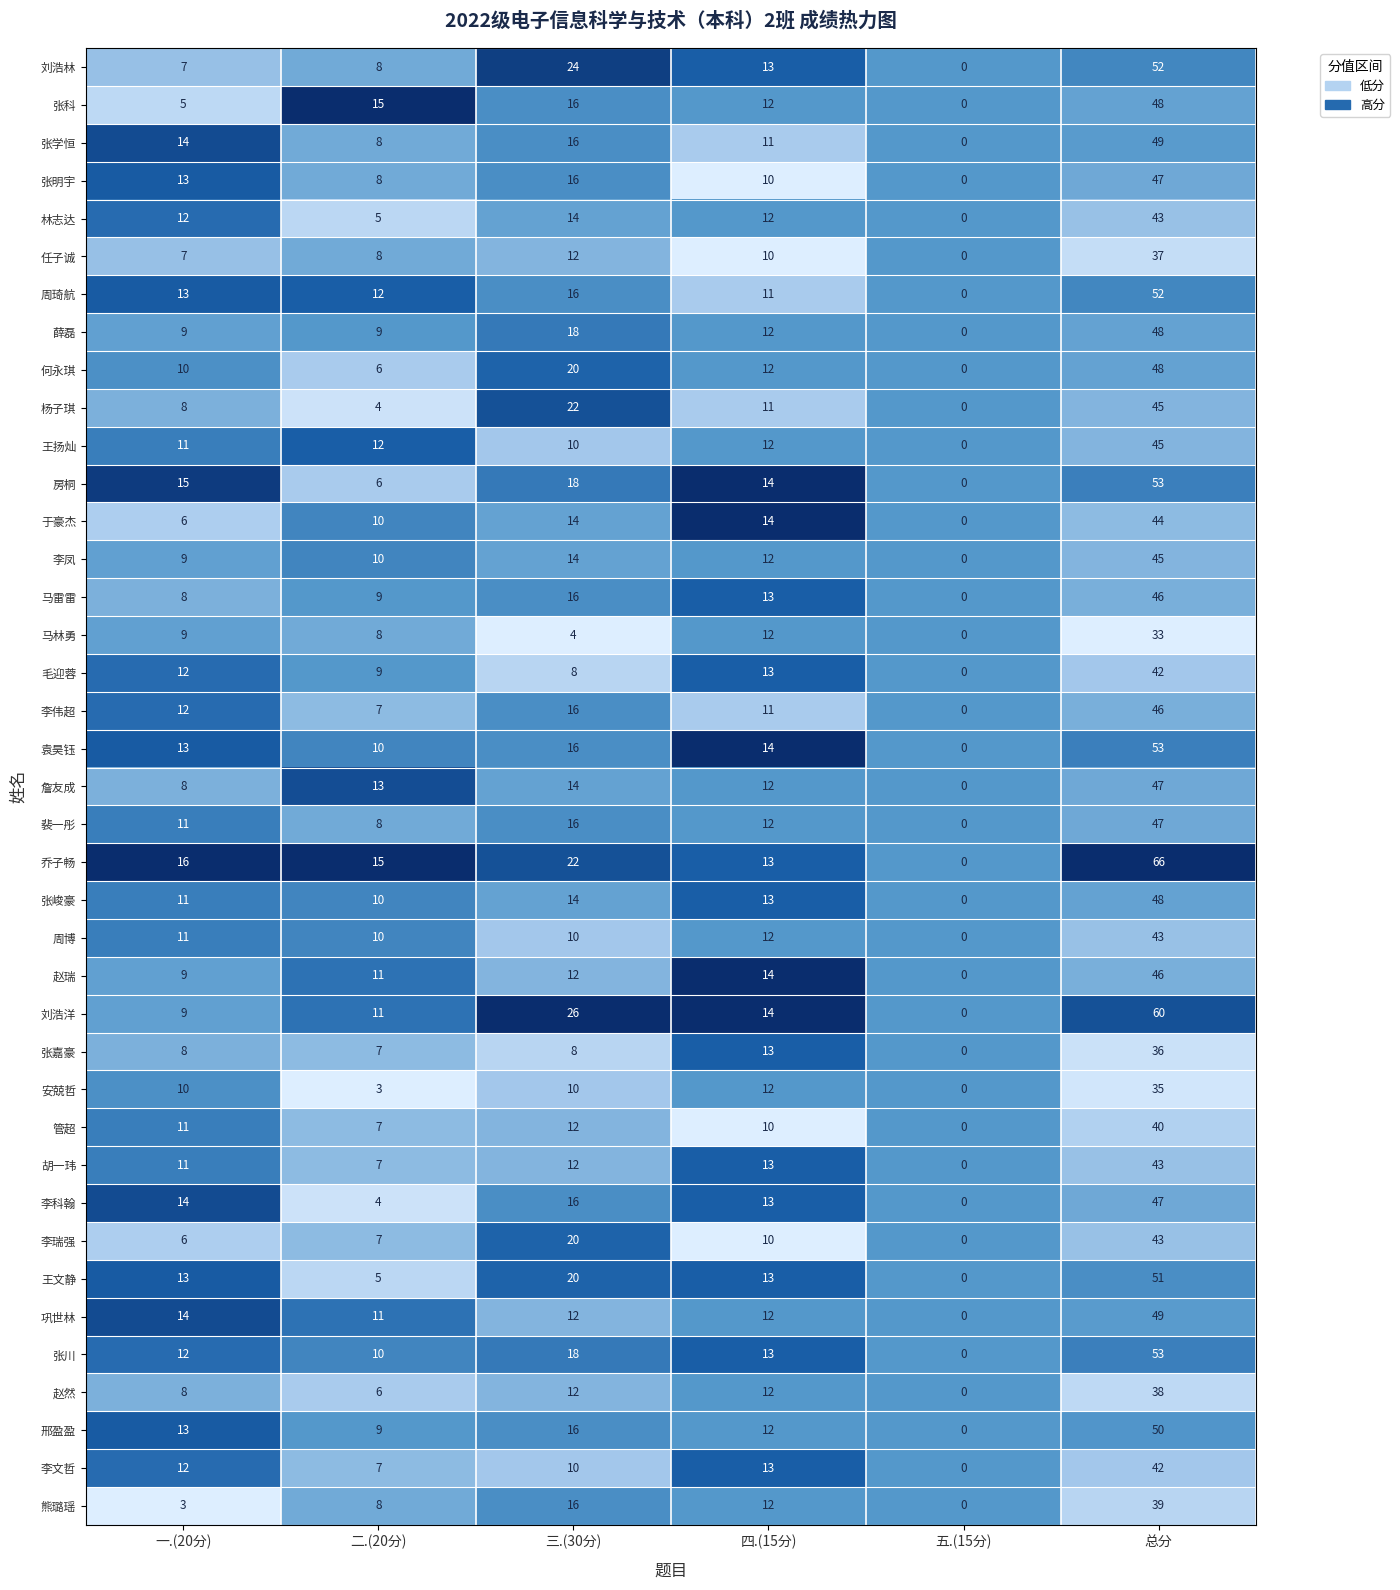

Rank the categories by 马雷雷 value from highest to lowest.

总分, 三.(30分), 四.(15分), 二.(20分), 一.(20分), 五.(15分)